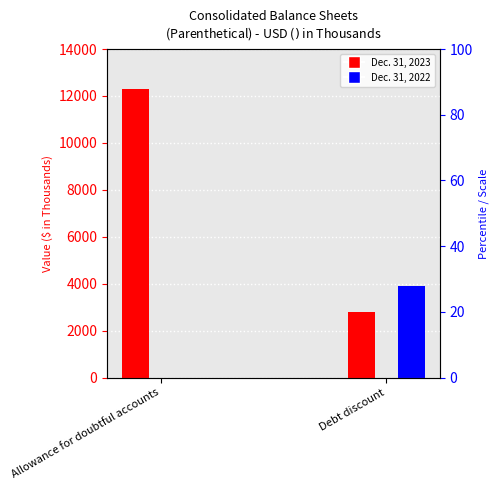

How many groups of bars are there?

2